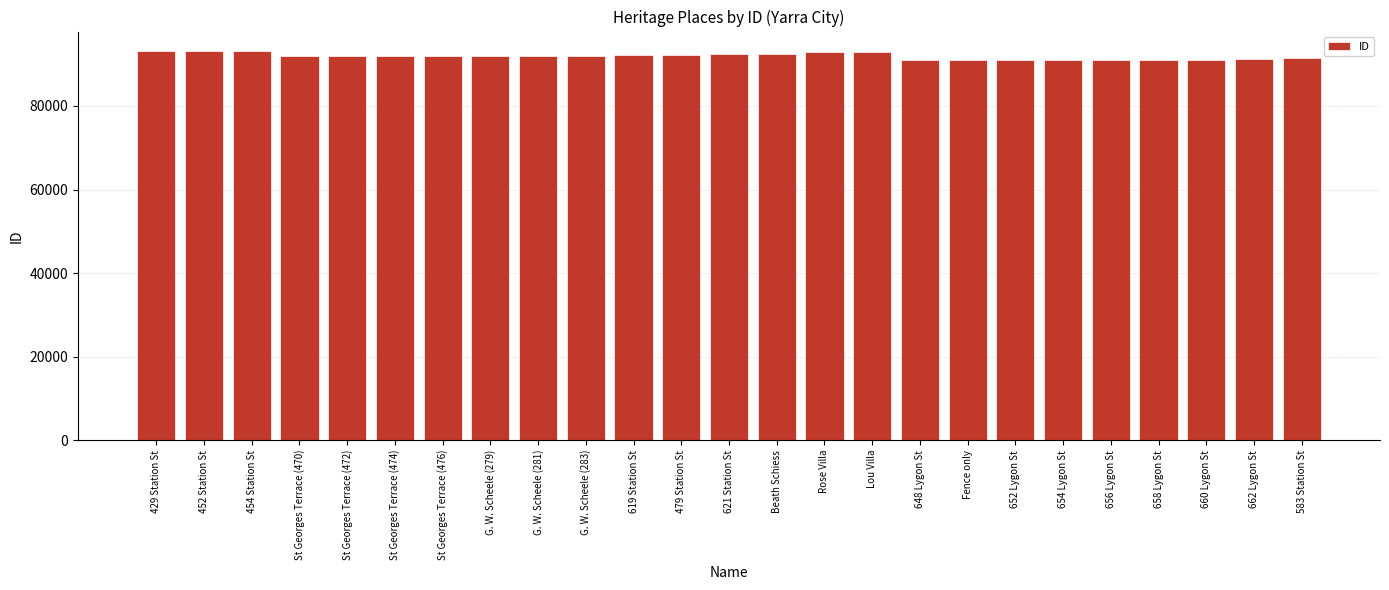

What is the label of the 23rd bar from the left?

660 Lygon St